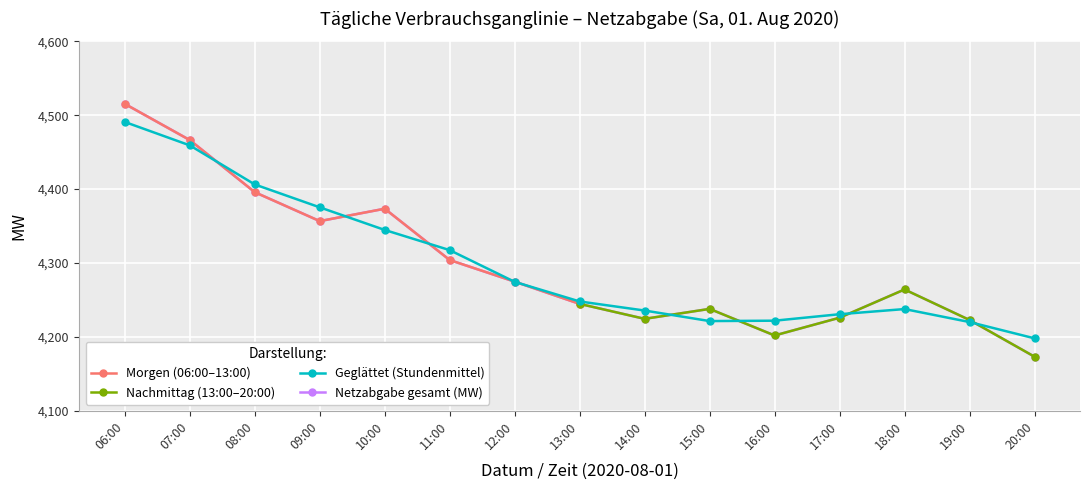

Where does the Morgen (06:00–13:00) series first go above 4515?

06:00